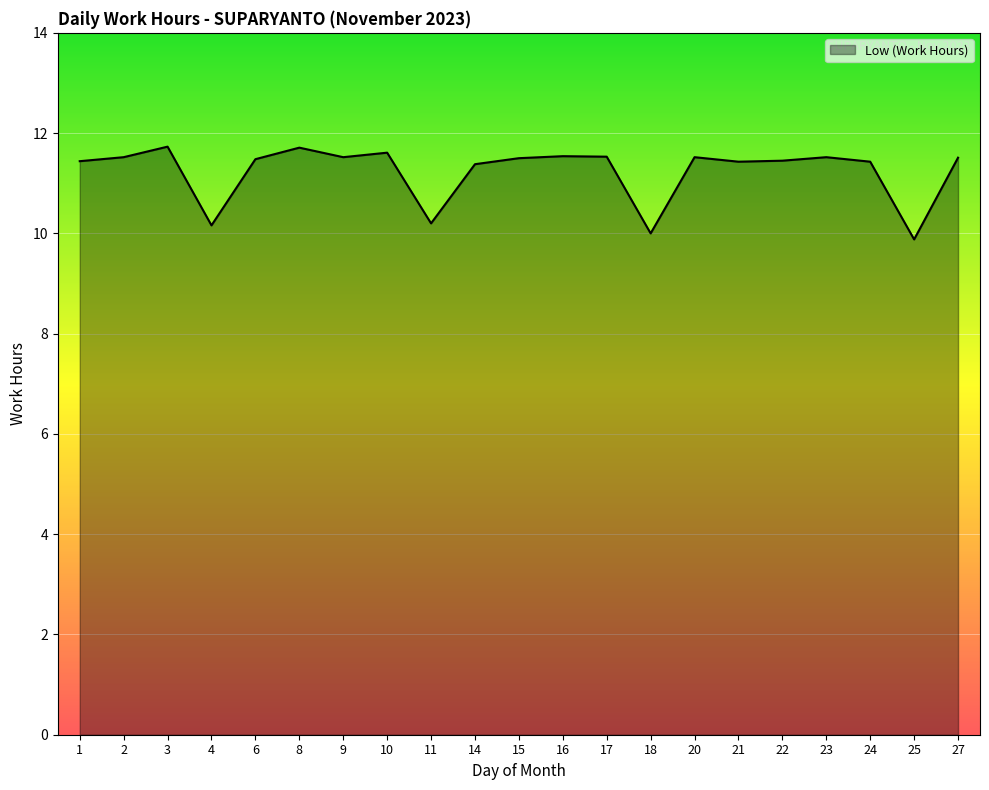

What value does the data have at 8?

11.7